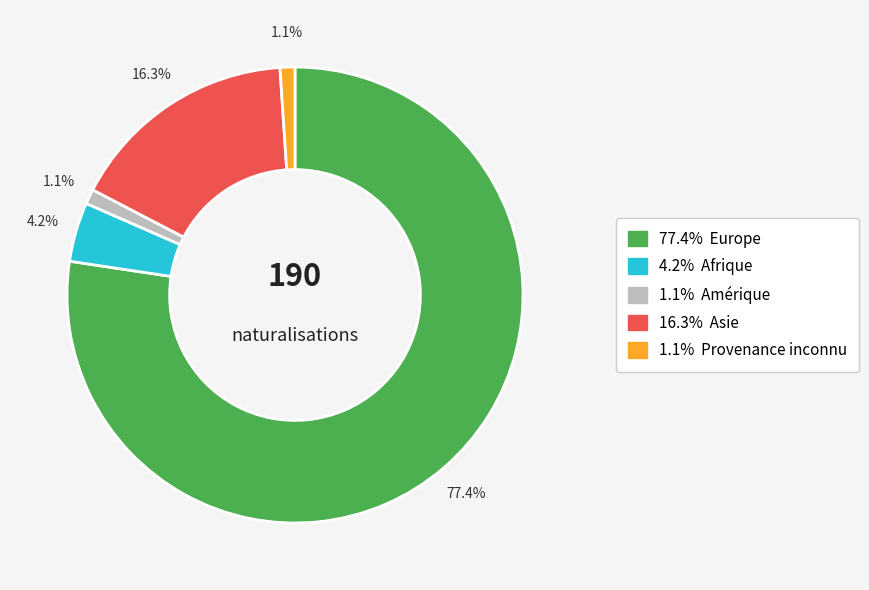

Does any single category account for the majority?

Yes